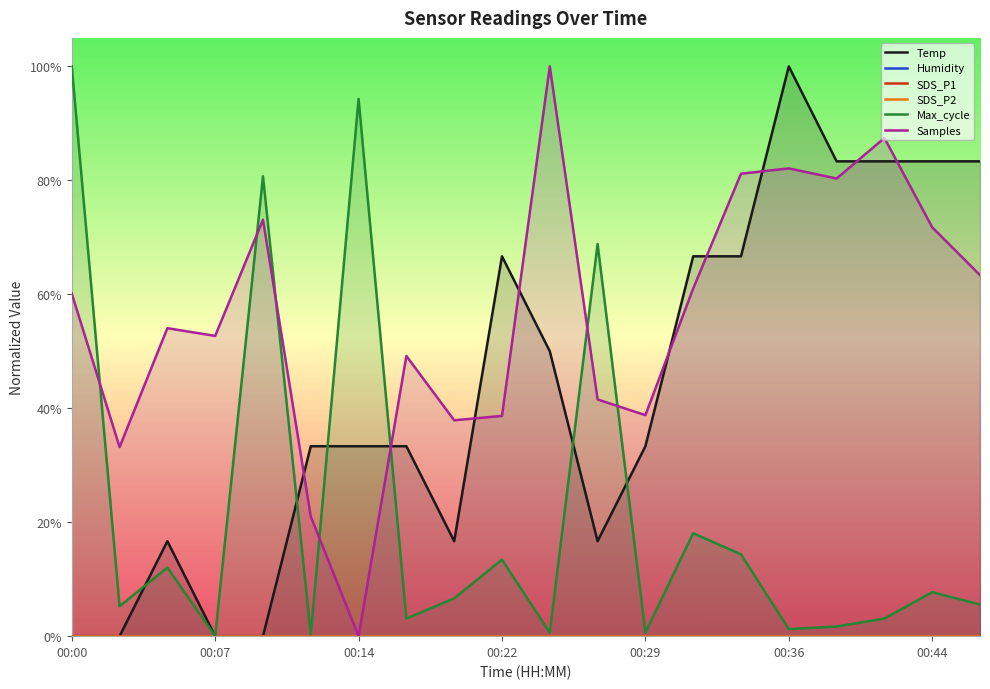

At 11, list the series in order from largest to smallest.

Max_cycle, Samples, Temp, Humidity, SDS_P1, SDS_P2